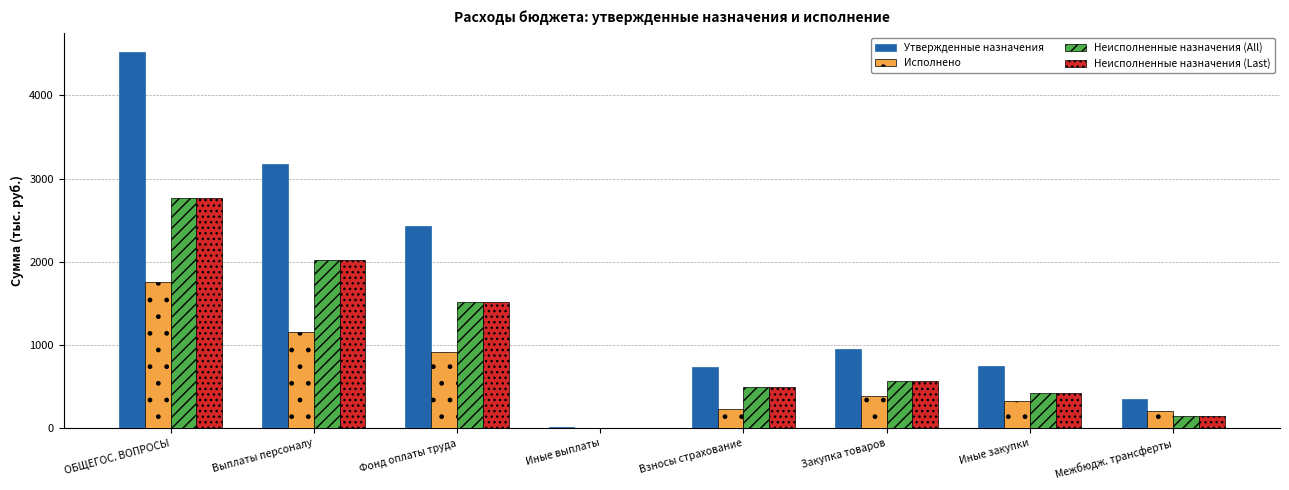

The Неисполненные назначения (Last) series shows 567.0 at Закупка товаров. True or false?

True